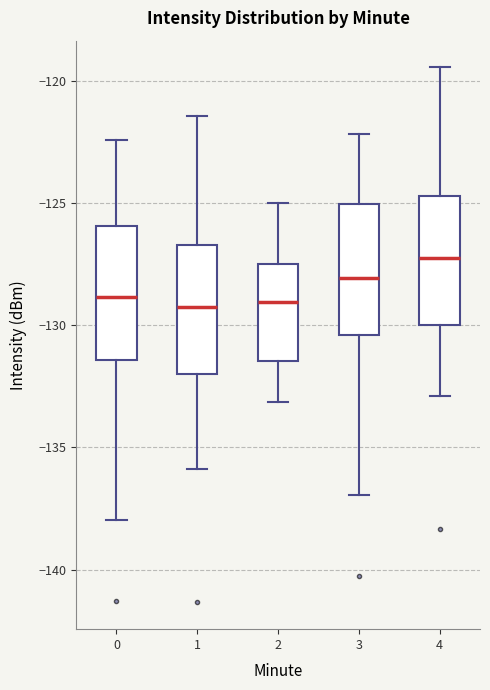

Reading left to right, read every box against the y-axis: the position of its median line, the range the box covers, and the ends of its whiskers. The values are not printed on the chart, so give them approximately, as read against the axis.

0: median -129.0, box -131.5 to -126.0, whiskers -138.0 to -122.5
1: median -129.5, box -132.0 to -126.5, whiskers -136.0 to -121.5
2: median -129.0, box -131.5 to -127.5, whiskers -133.0 to -125.0
3: median -128.0, box -130.5 to -125.0, whiskers -137.0 to -122.0
4: median -127.5, box -130.0 to -124.5, whiskers -133.0 to -119.5